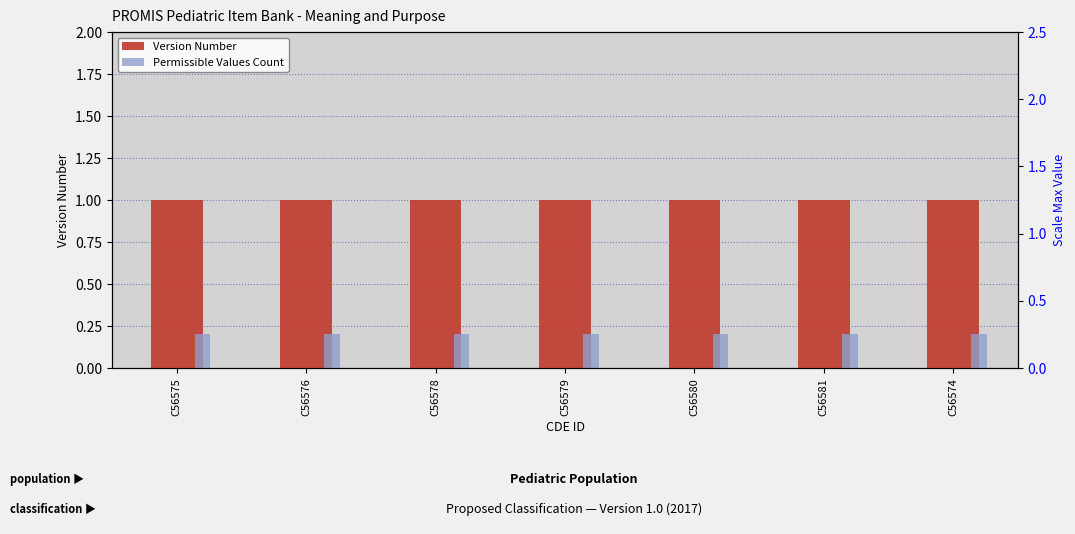

What is the average value of the Version Number series?

1.0